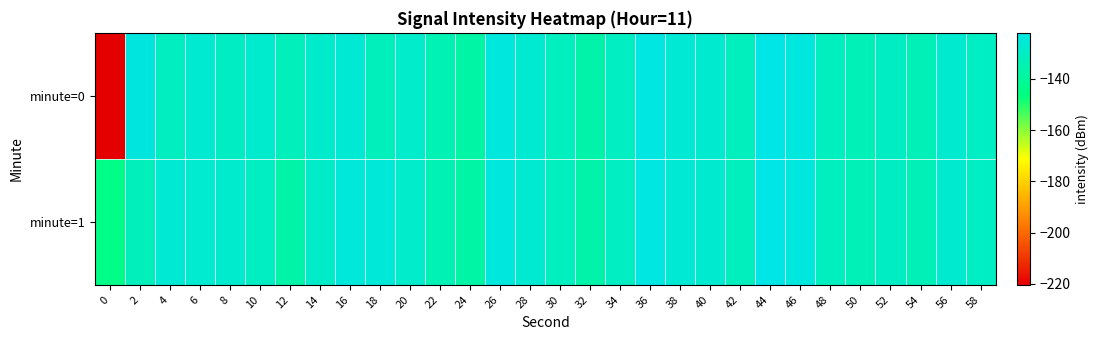

Reading left to right, extract all data points from this chart.

minute=0: 0=-220.3	2=-123.5	4=-131.0	6=-127.0	8=-130.2	10=-127.9	12=-132.3	14=-128.3	16=-126.6	18=-132.3	20=-128.6	22=-133.9	24=-137.8	26=-123.9	28=-127.1	30=-131.5	32=-136.5	34=-130.6	36=-123.1	38=-126.2	40=-127.2	42=-131.8	44=-122.1	46=-124.1	48=-131.4	50=-133.3	52=-130.1	54=-133.0	56=-127.3	58=-130.4
minute=1: 0=-144.8	2=-132.1	4=-126.4	6=-127.6	8=-127.8	10=-130.8	12=-137.1	14=-129.1	16=-125.0	18=-125.4	20=-128.6	22=-133.9	24=-137.8	26=-123.9	28=-127.1	30=-131.5	32=-136.5	34=-130.6	36=-123.1	38=-126.2	40=-127.2	42=-131.8	44=-122.1	46=-124.1	48=-131.4	50=-133.3	52=-130.1	54=-133.0	56=-127.3	58=-130.4